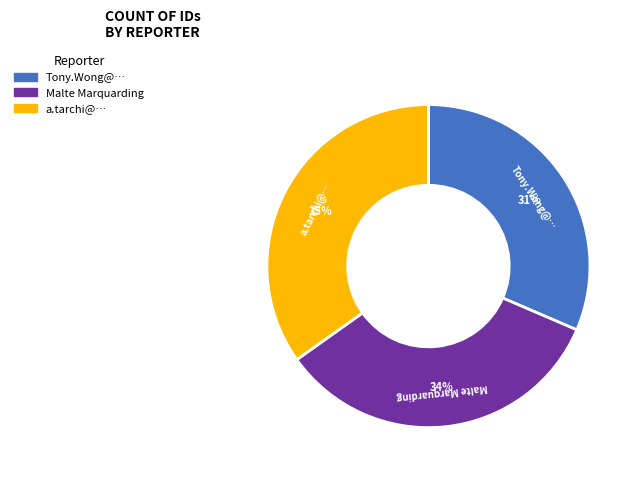

Which slice is the largest?

a.tarchi@…